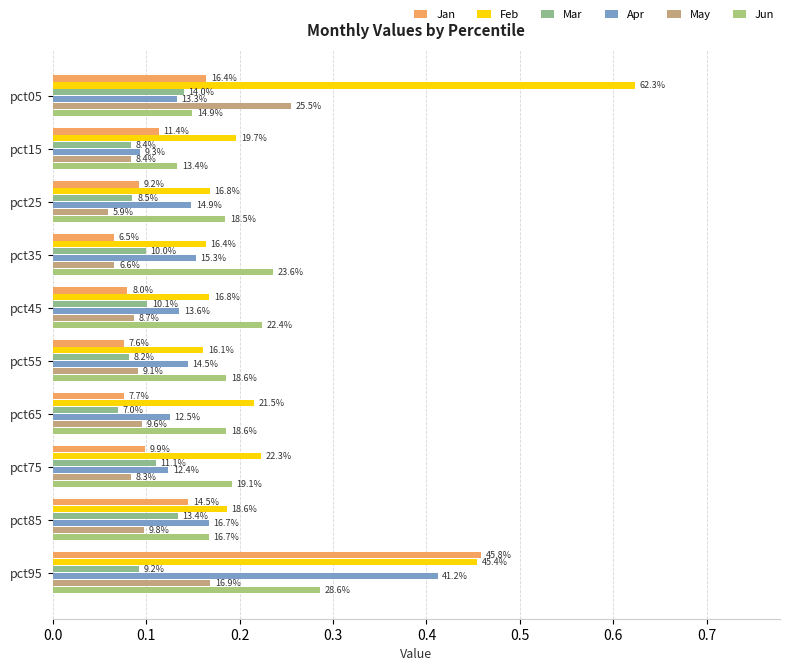

How many Apr values are between 0 and 1?

10